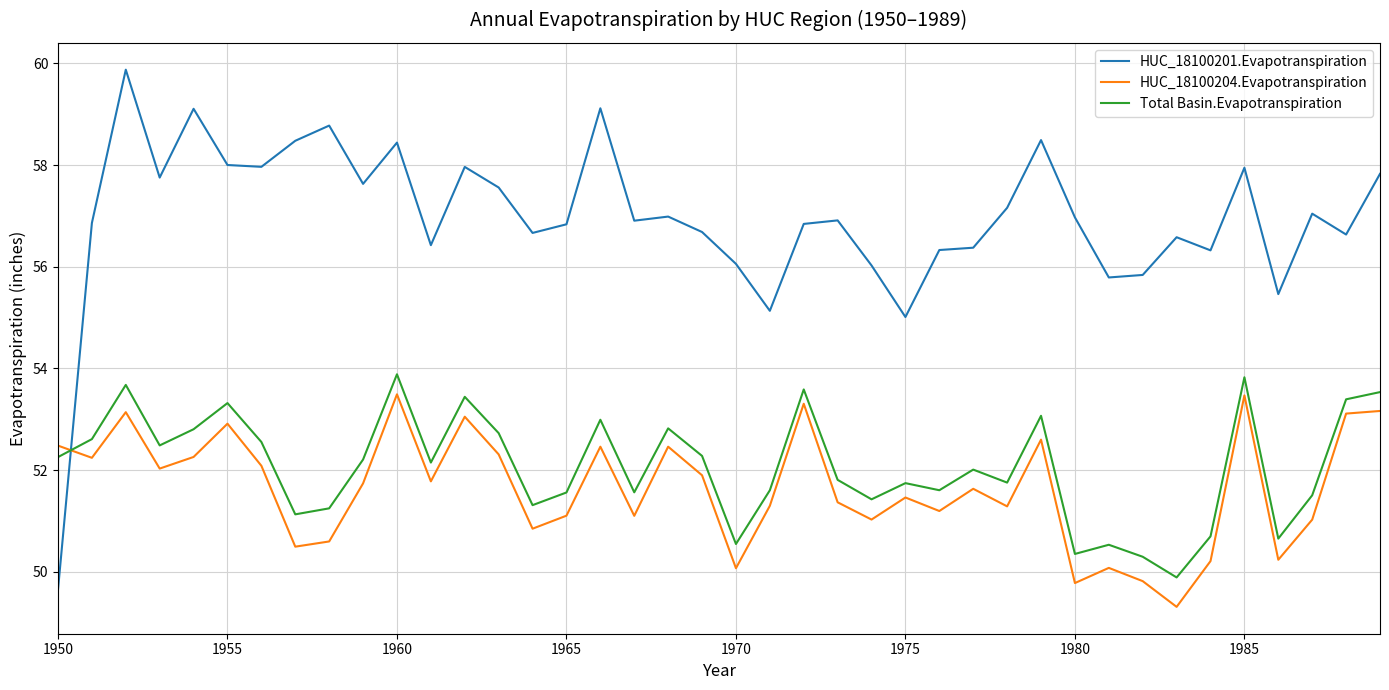

Which series has the largest total across all categories?

HUC_18100201.Evapotranspiration